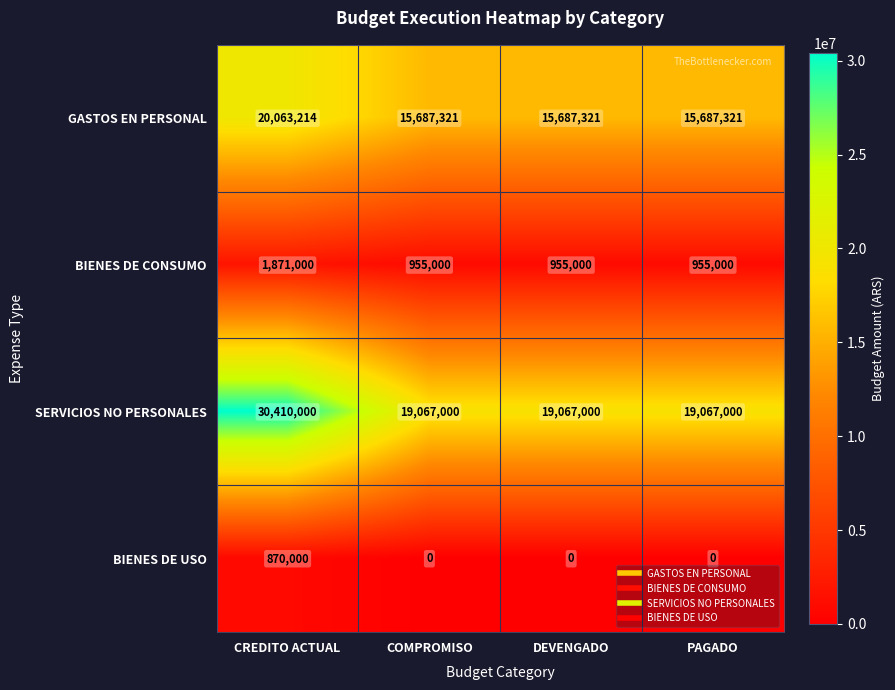

The value of BIENES DE USO at CREDITO ACTUAL is 258776. True or false?

False